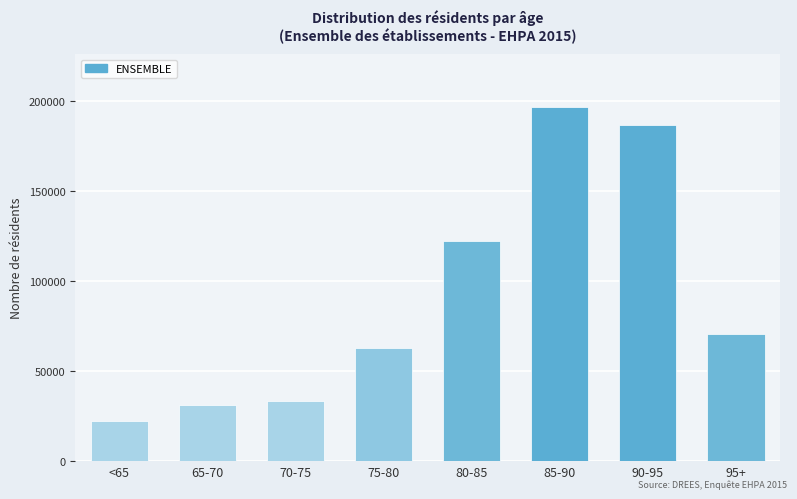

What is the sum of the values at 80-85 and 70-75?

156258.4